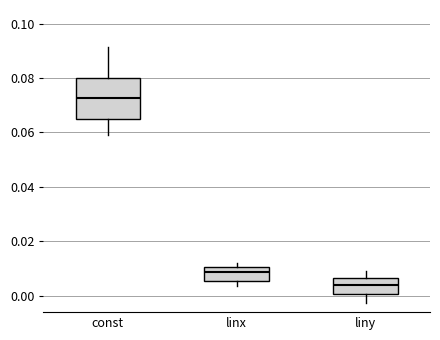

Reading left to right, transcribe this box plot: for each box, give where its median line is, the range the box spans, and where its two whiskers end, as read against the y-axis. The values are not printed on the chart, so give them approximately, as read against the axis.

const: median 0.072, box 0.066 to 0.080, whiskers 0.058 to 0.092
linx: median 0.008, box 0.006 to 0.010, whiskers 0.004 to 0.012
liny: median 0.004, box 0.000 to 0.006, whiskers -0.002 to 0.008